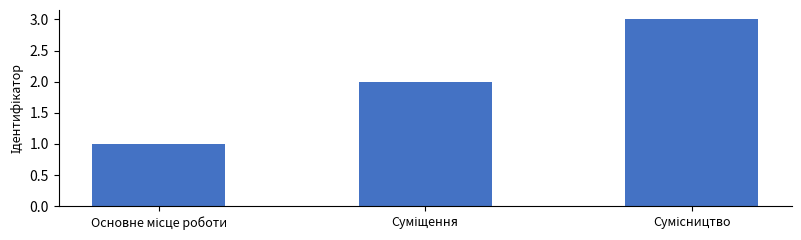

What is the greatest value displayed?

3